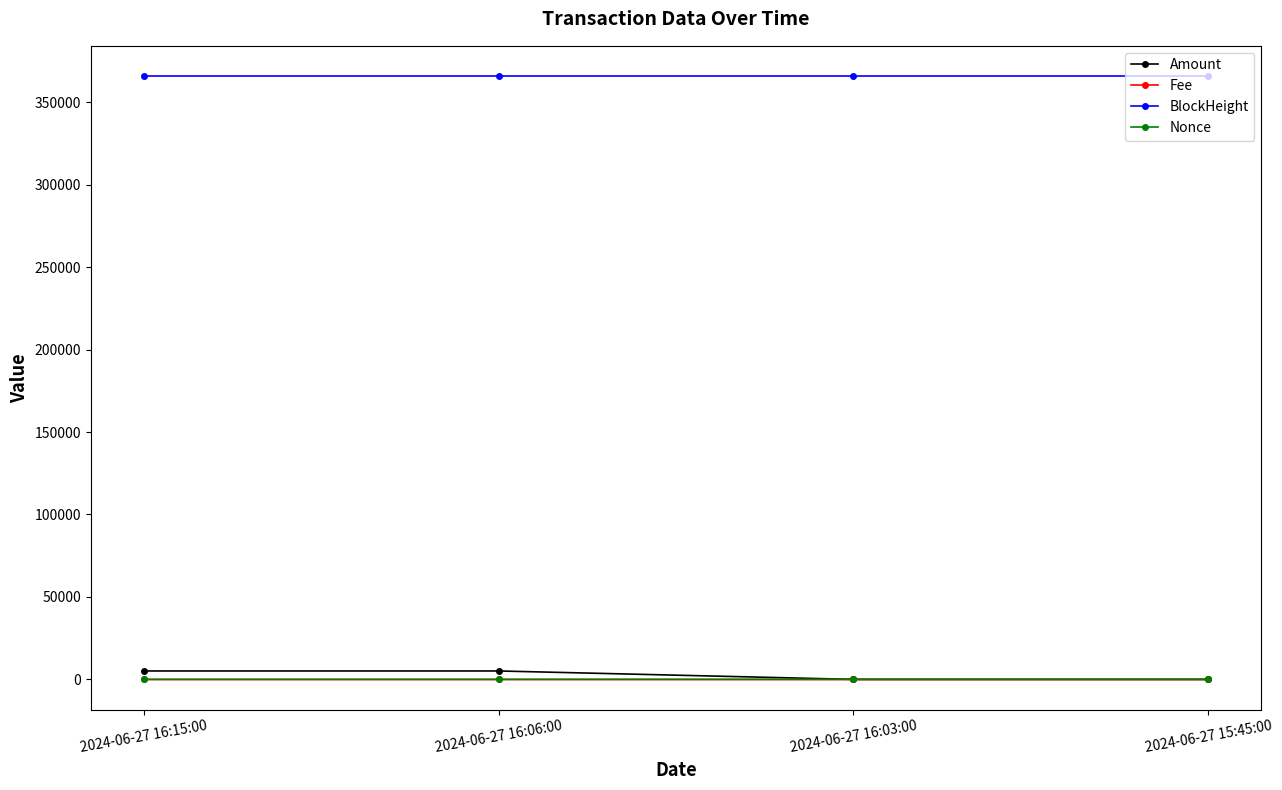

Is this an area chart (filled region under the line)?

No